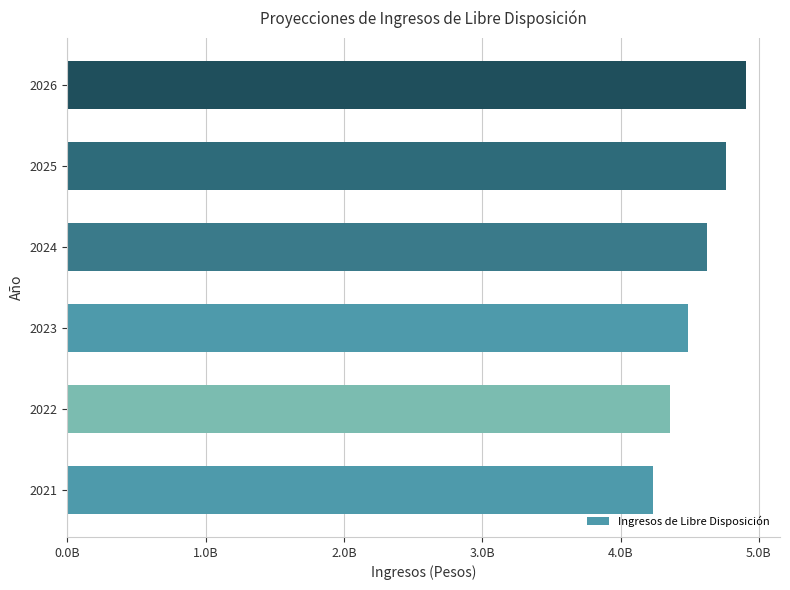

What is the difference between the maximum and minimum values?

674217411